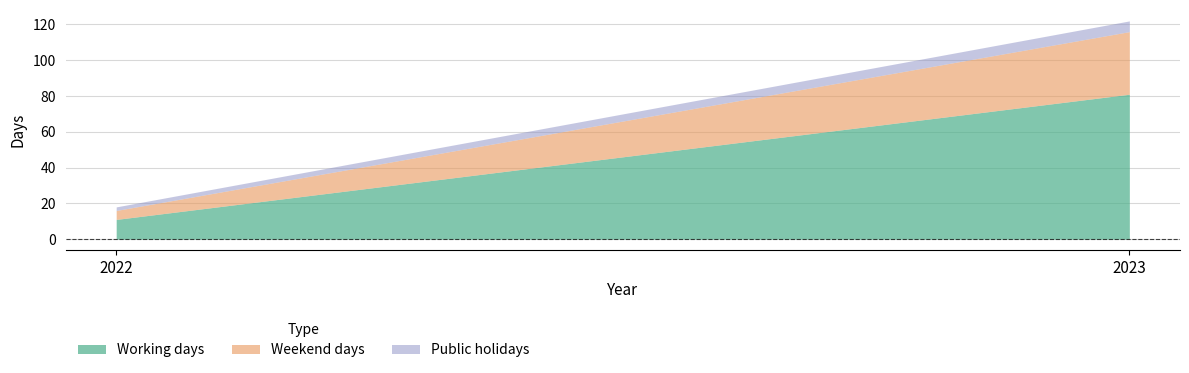

How many categories are shown in the chart?

2